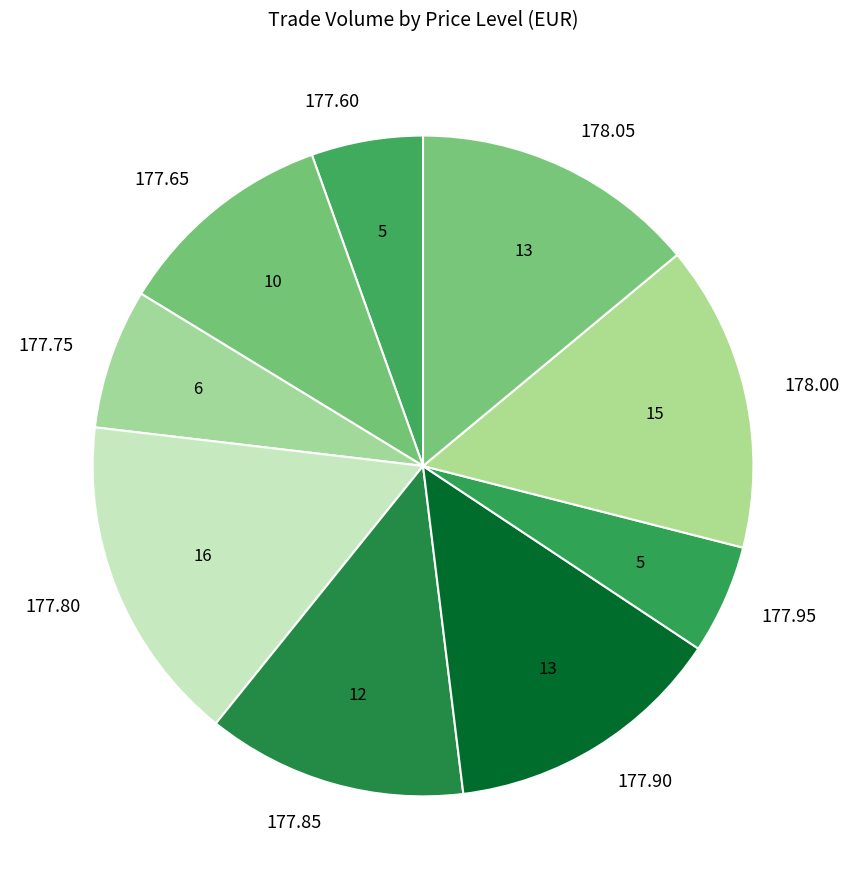

Do 178.05 and 177.80 together represent more than half of the pie?

No